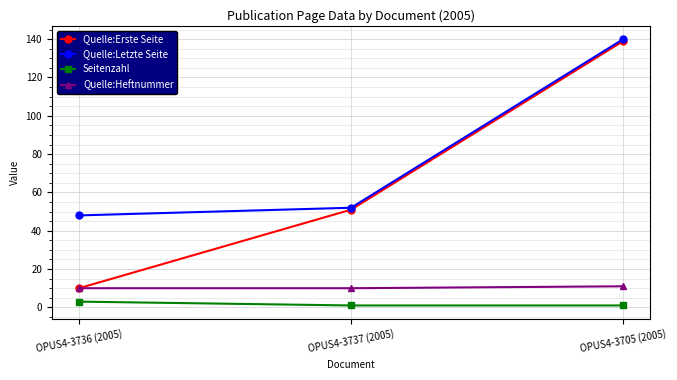

What is the label of the 3rd point from the right?

OPUS4-3736 (2005)